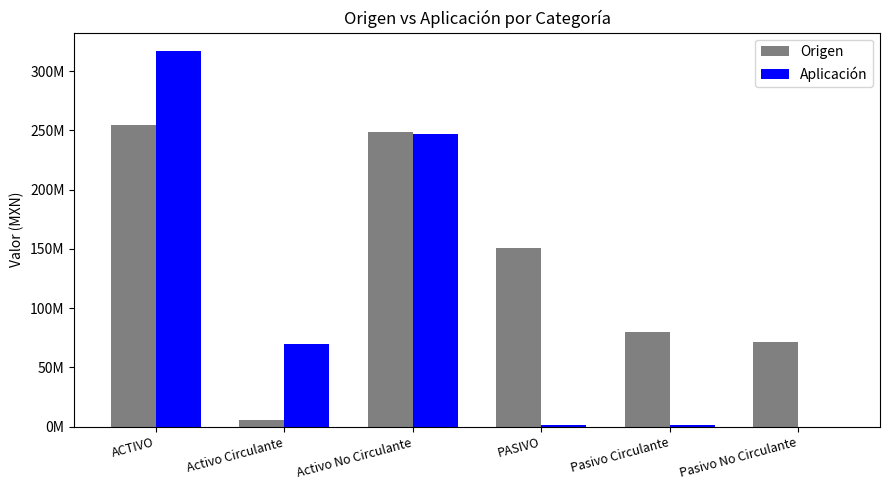

List the series in order of their overall mean, lowest first.

Aplicación, Origen